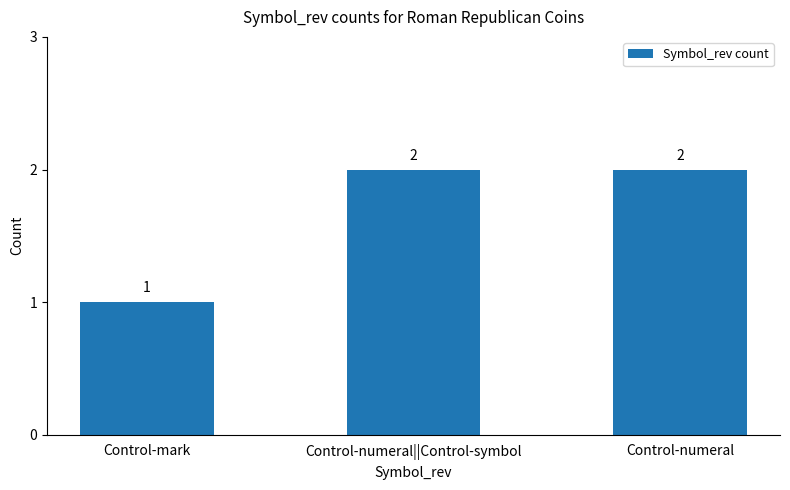

Between Control-numeral and Control-mark, which is larger?

Control-numeral